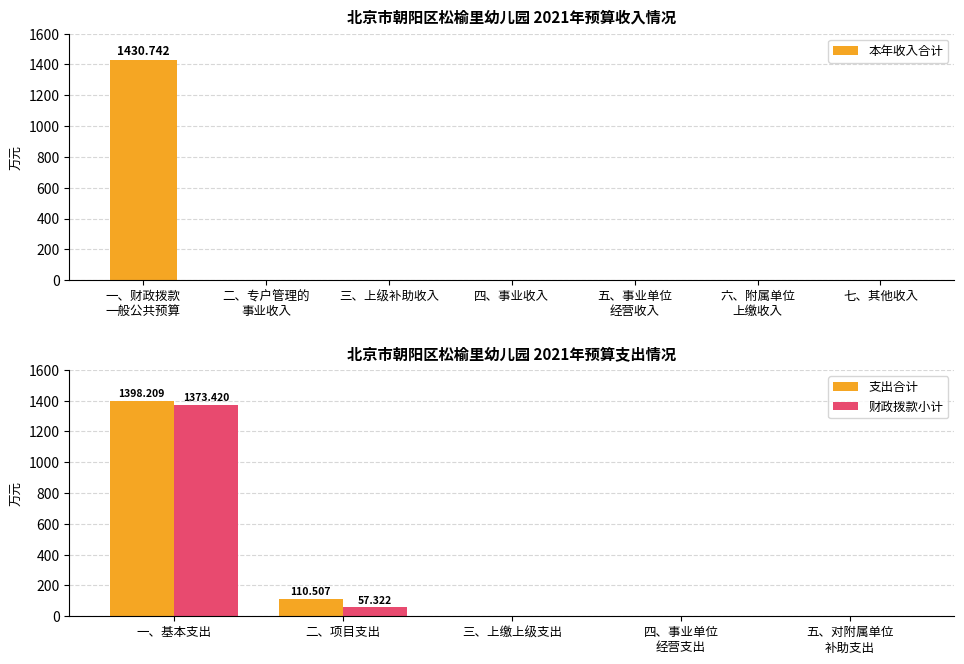

How many distinct data groups are displayed?

2